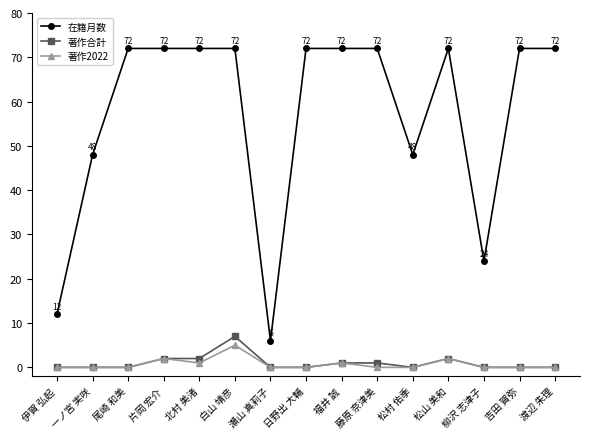

What is the label of the 6th point from the left?

白山 靖彦